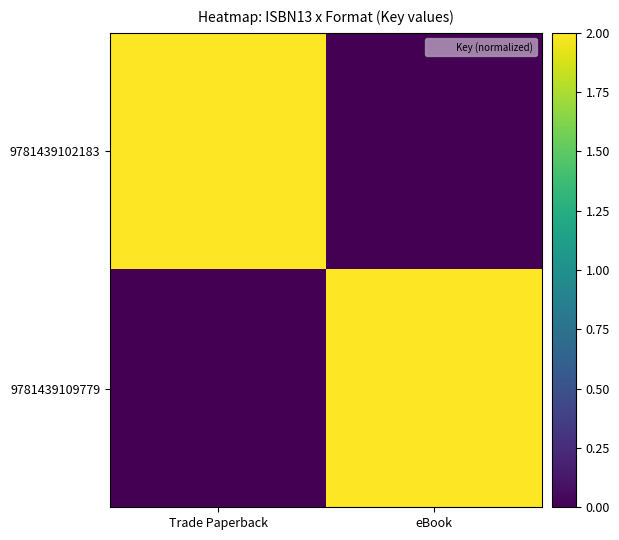

Reading left to right, transcribe all the data shown in this chart.

9781439102183: Trade Paperback=2	eBook=0
9781439109779: Trade Paperback=0	eBook=2